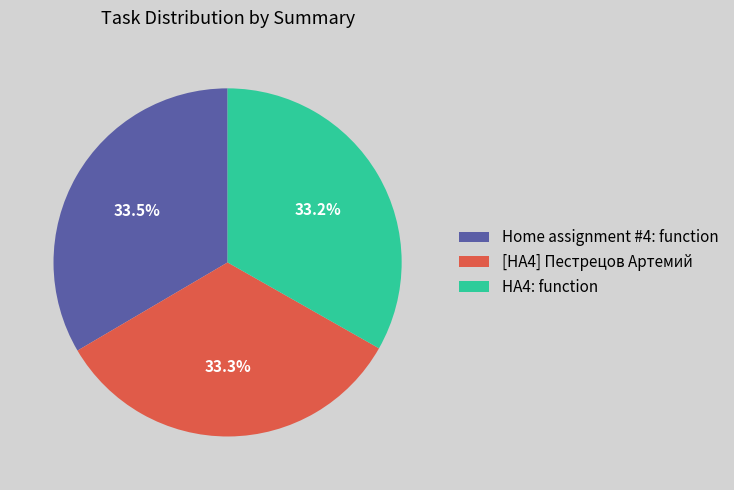

True or false: HA4: function accounts for 33% of the total.

True